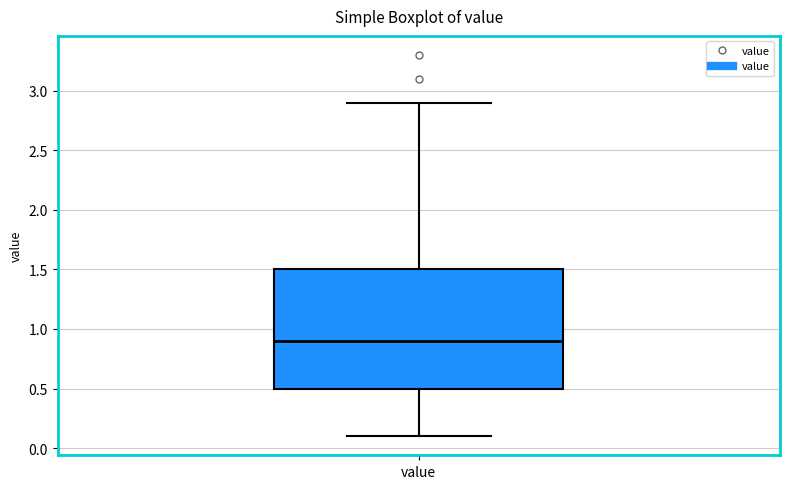

Transcribe this box plot: give where the median line is, the range the box spans, and where the two whiskers end, as read against the y-axis. The values are not printed on the chart, so give them approximately, as read against the axis.

median 0.9, box 0.5 to 1.5, whiskers 0.1 to 2.9